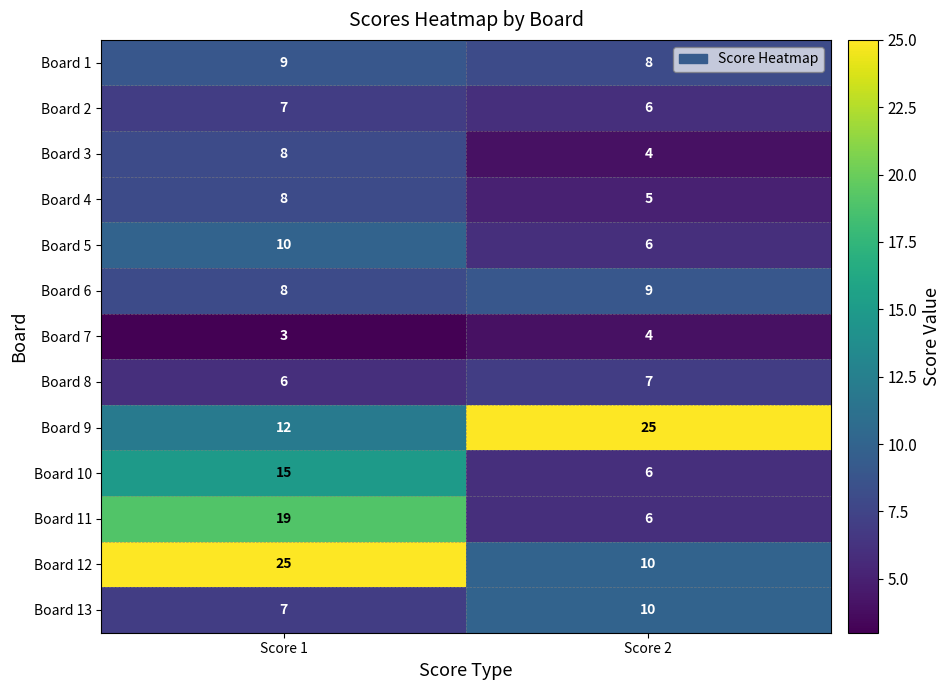

Reading right to left, what are all the values shown in this chart?

Board 1: 8	9
Board 2: 6	7
Board 3: 4	8
Board 4: 5	8
Board 5: 6	10
Board 6: 9	8
Board 7: 4	3
Board 8: 7	6
Board 9: 25	12
Board 10: 6	15
Board 11: 6	19
Board 12: 10	25
Board 13: 10	7